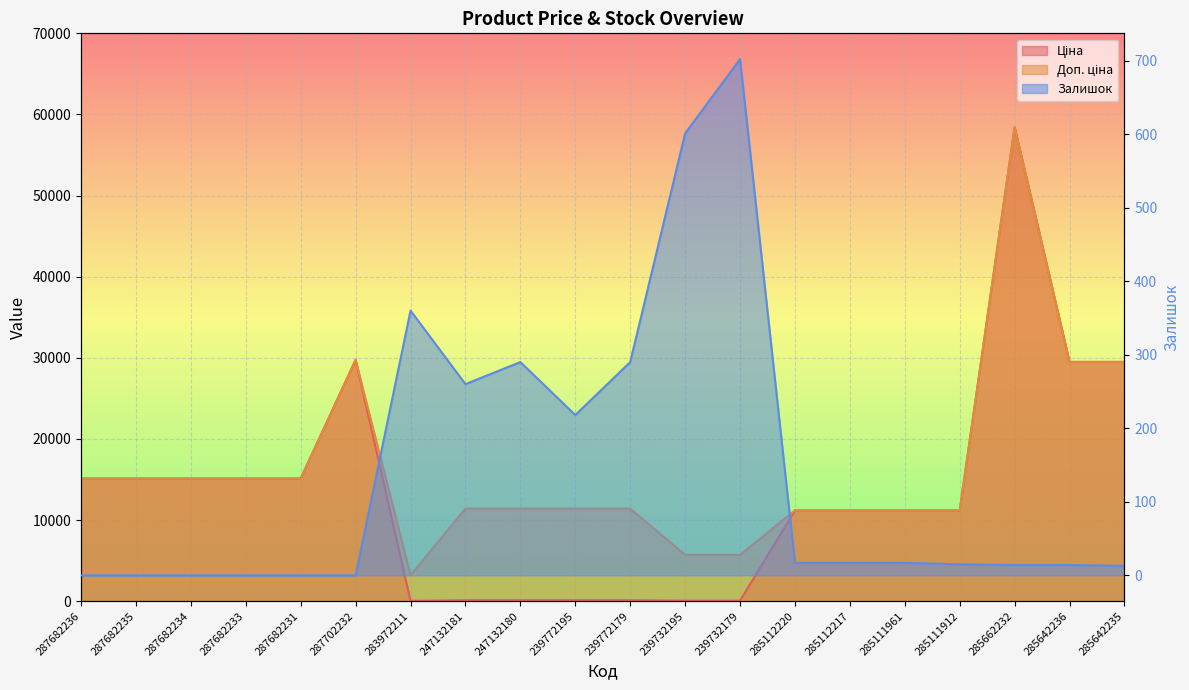

True or false: Залишок and Доп. ціна intersect in this chart.

False